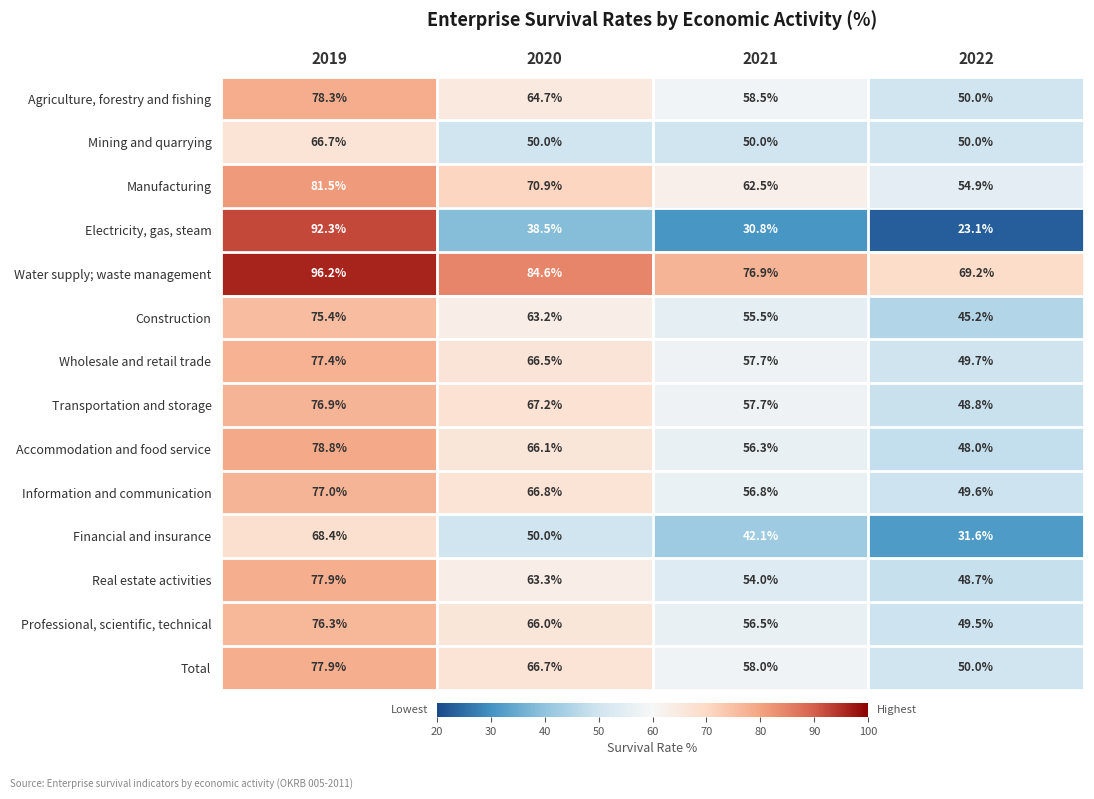

Between 2019 and 2022, which series saw the biggest shift?

Electricity, gas, steam